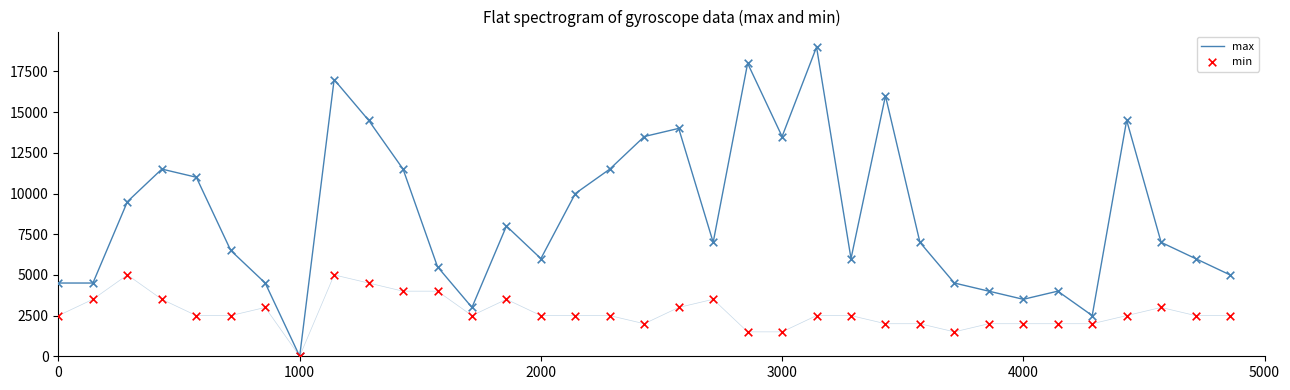

At how many categories does at least one series exceed 5889?

23